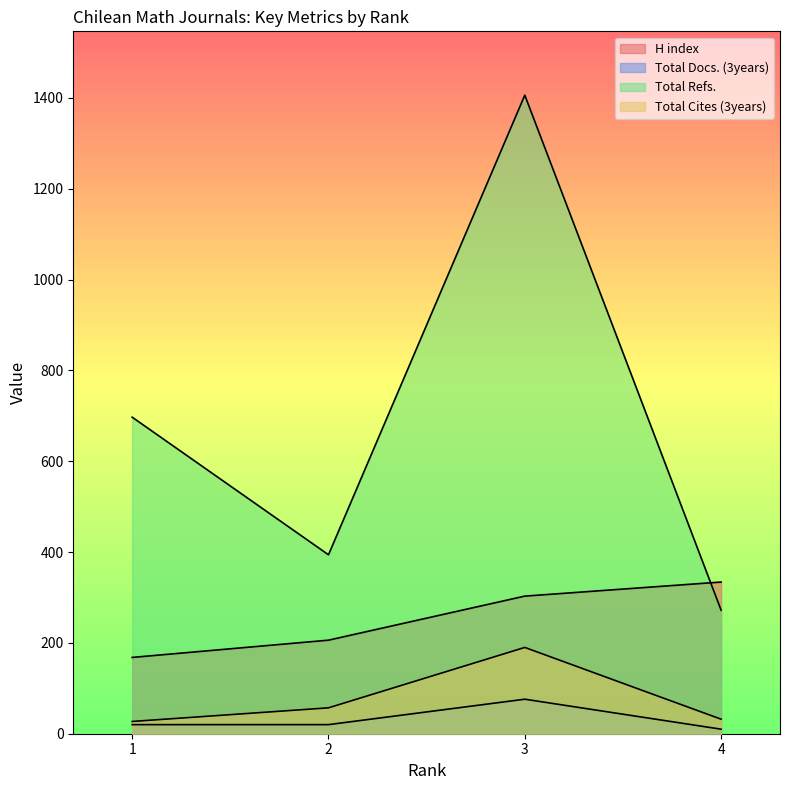

How many interior local valleys does the Total Refs. series have?

1